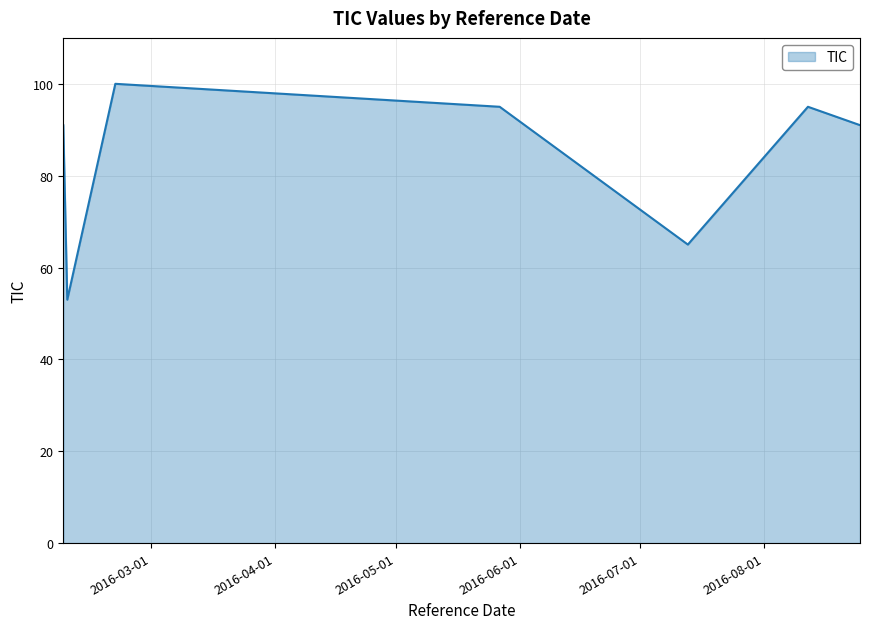

What is the greatest value displayed?

100